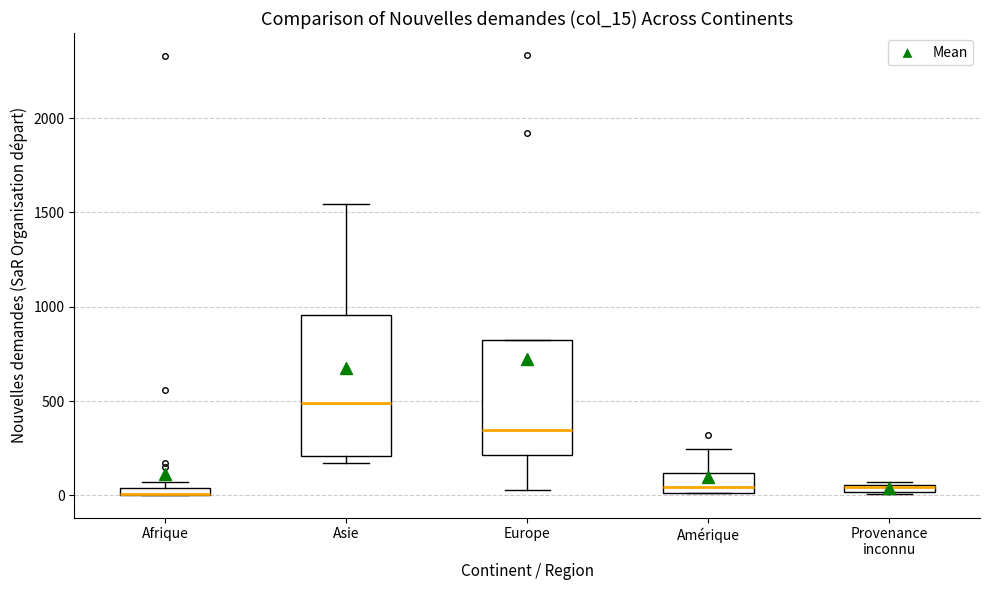

Comparing the boxes themselves (not the whiskers), which one is the tallest?

Asie